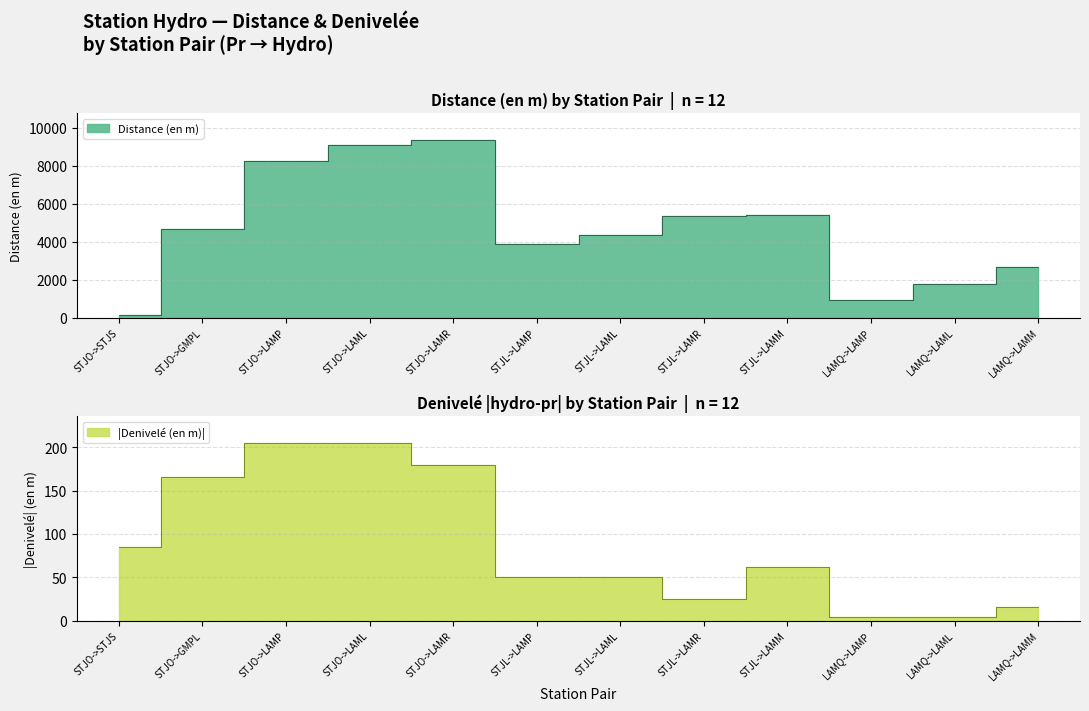

At how many categories does at least one series exceed 7859?

3